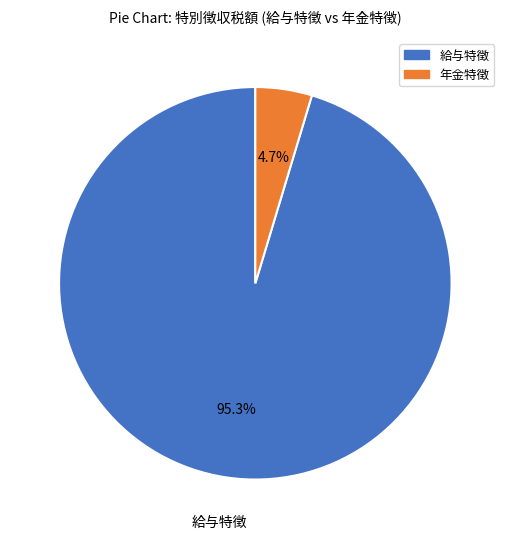

Is there any slice that represents more than half of the pie?

Yes